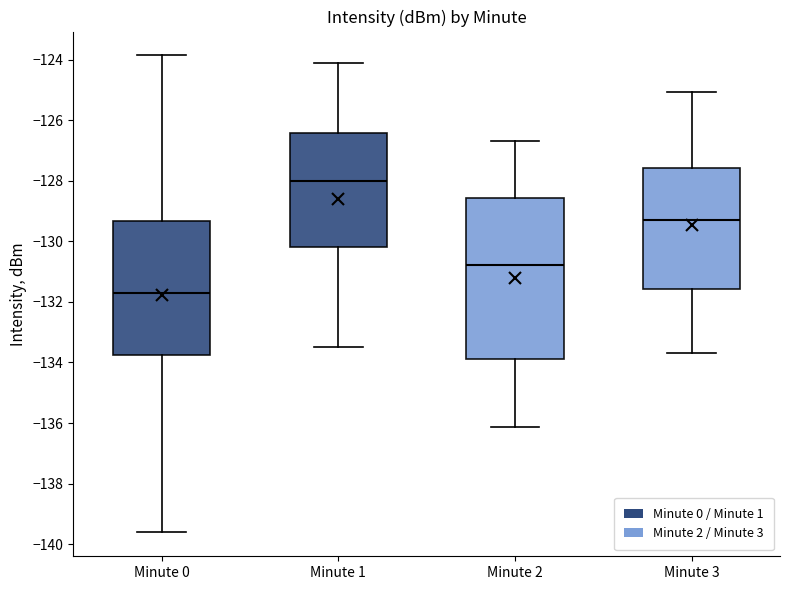

Which box has the highest median line?

Minute 1